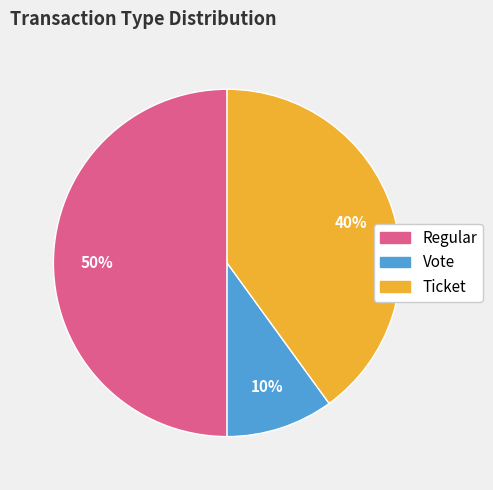

Is it true that Regular is 50% of the pie?

True